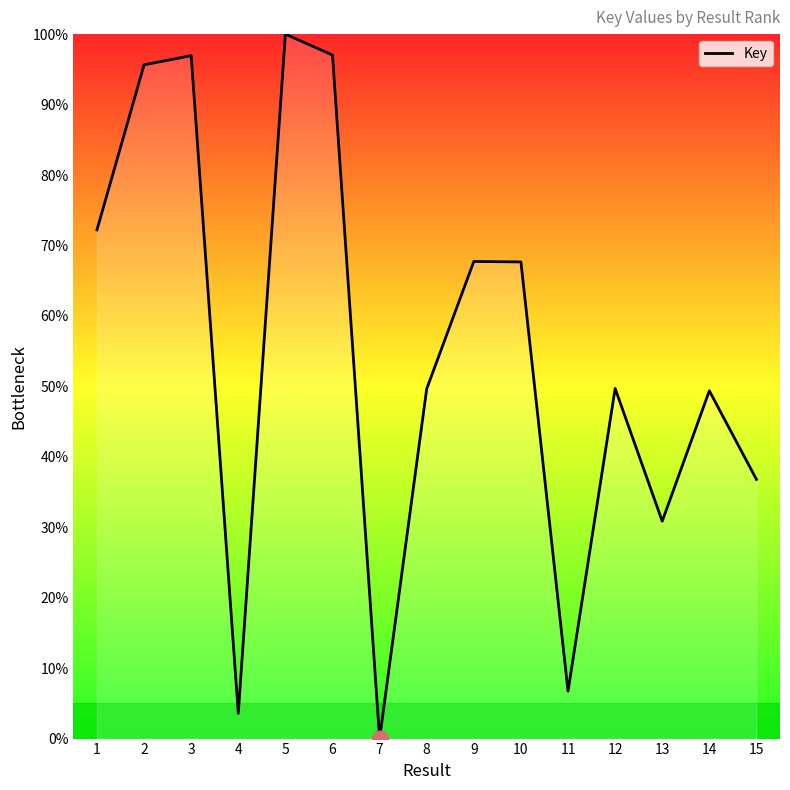

True or false: the data has more than 2 interior local peaks.

True